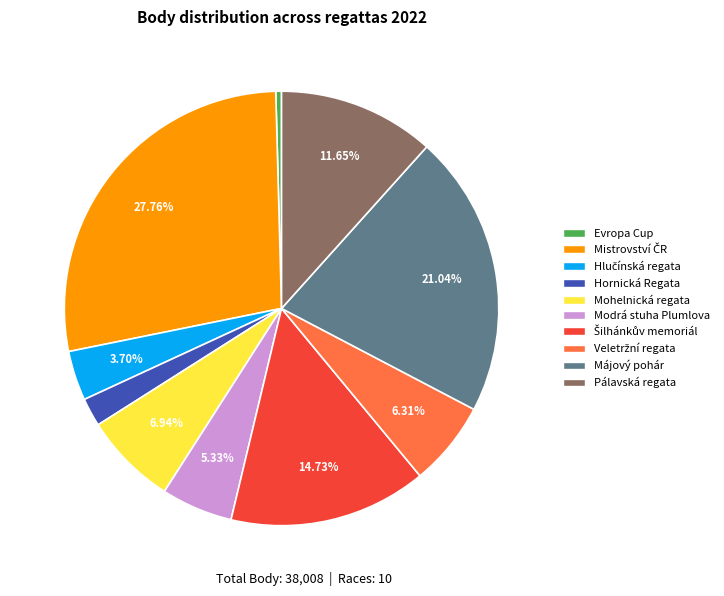

Count the number of slices in the pie.

10